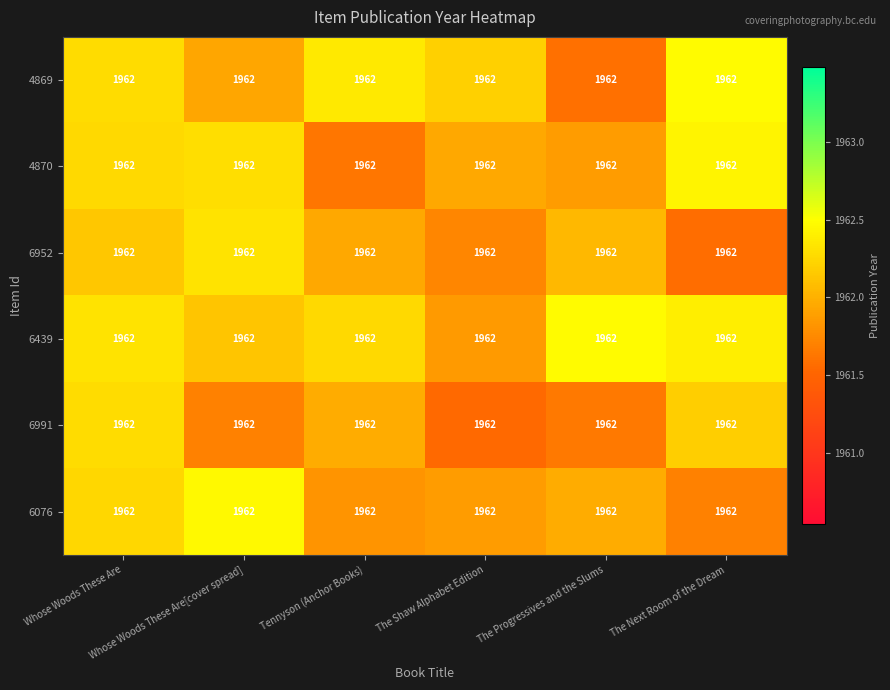

List the series in order of their peak value, highest first.

4869, 6439, 6076, 4870, 6952, 6991